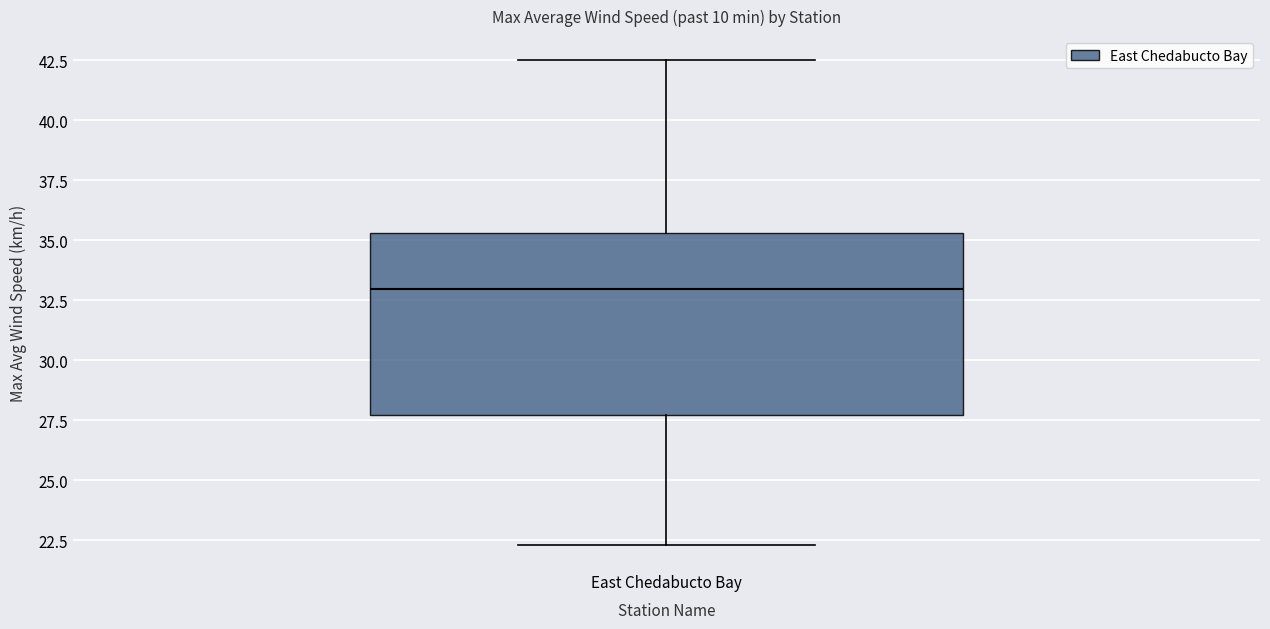

Transcribe this box plot: give where the median line is, the range the box spans, and where the two whiskers end, as read against the y-axis. The values are not printed on the chart, so give them approximately, as read against the axis.

median 33.0, box 27.5 to 35.5, whiskers 22.5 to 42.5